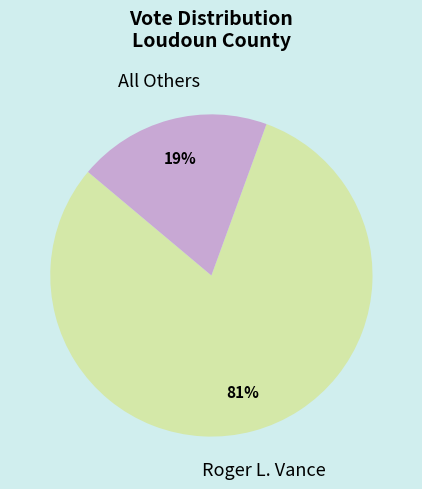

Do All Others and Roger L. Vance together represent more than half of the pie?

Yes